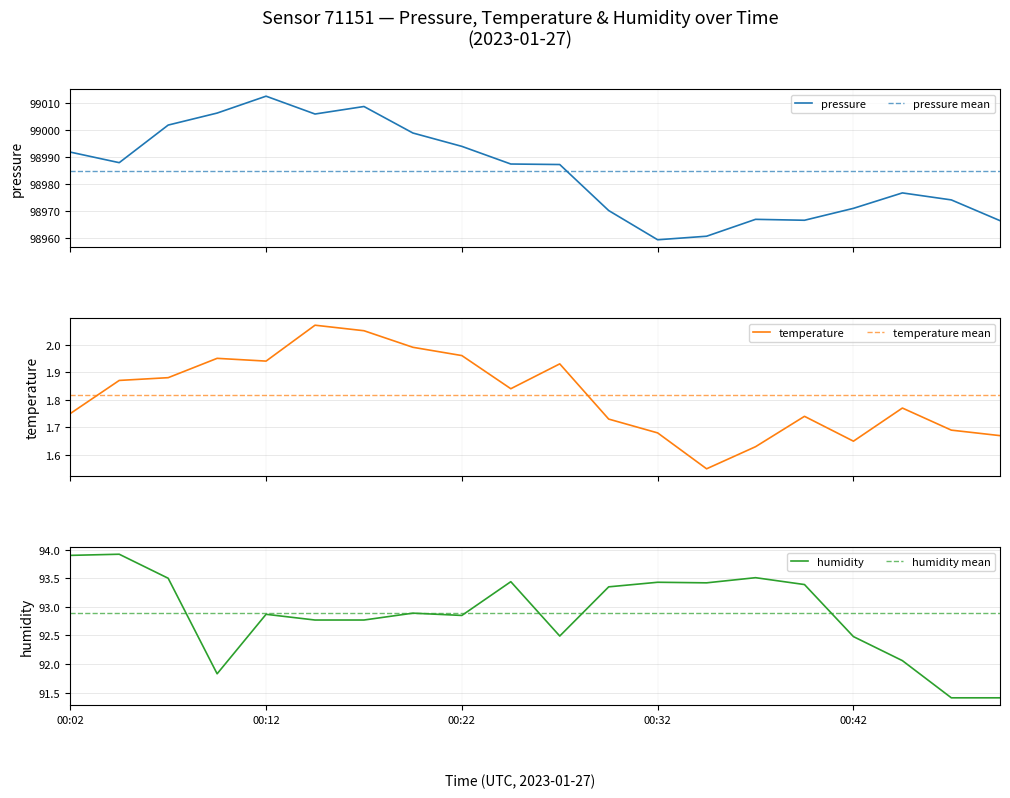

Which series changed the most between 02:03 and 05:00?

pressure